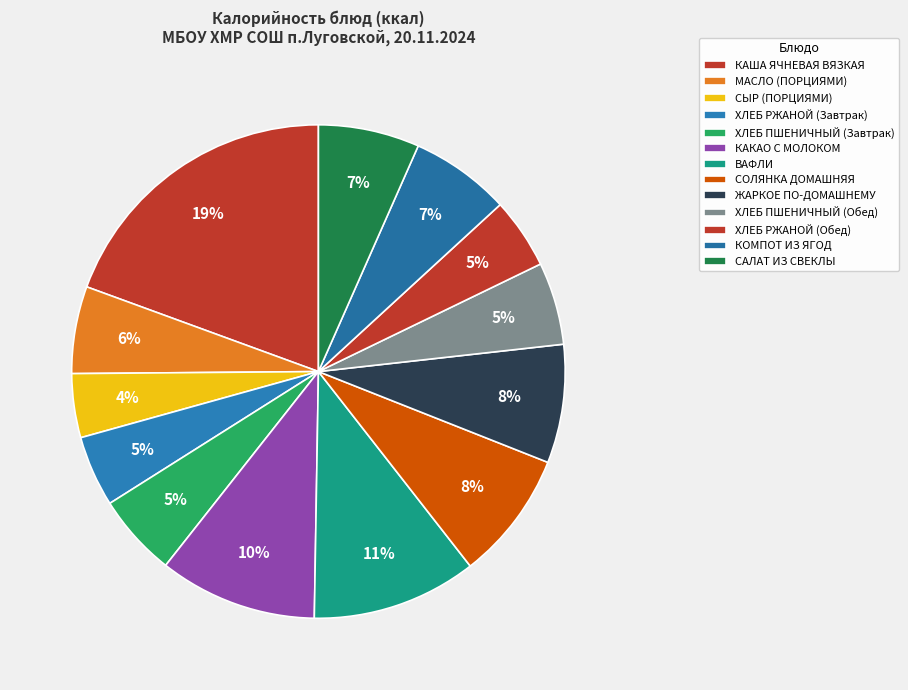

Does any single category account for the majority?

No